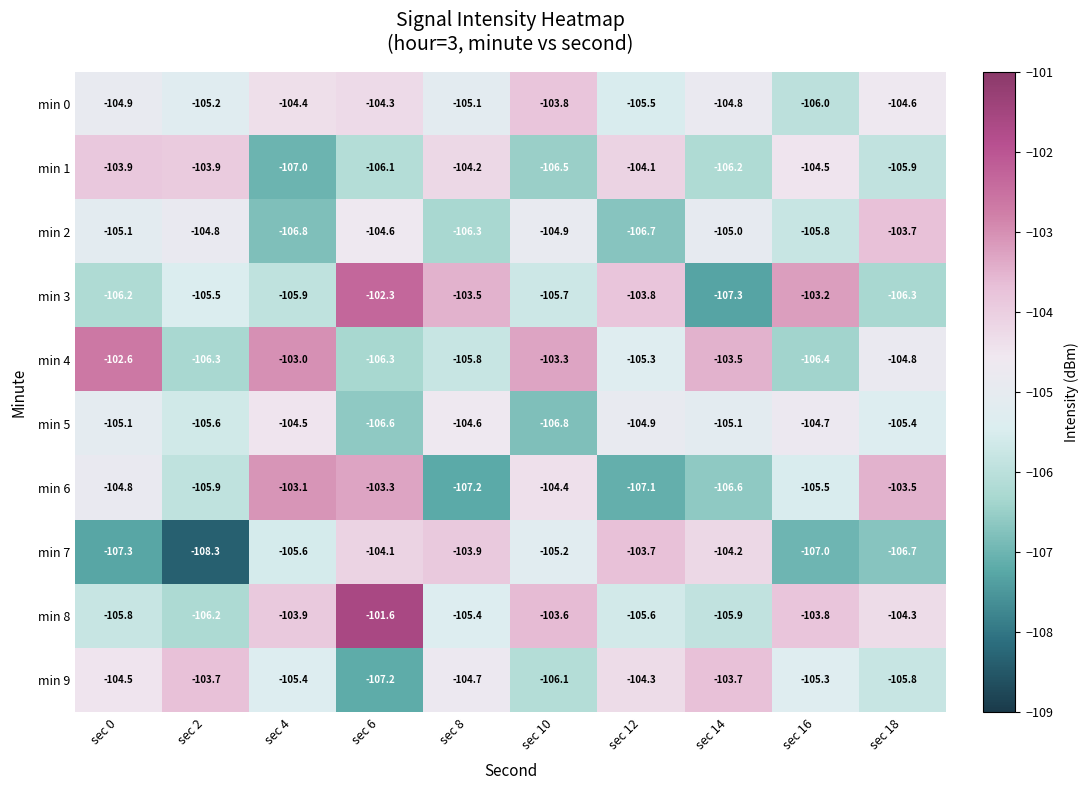

Rank the categories by min 2 value from lowest to highest.

sec 4, sec 12, sec 8, sec 16, sec 0, sec 14, sec 10, sec 2, sec 6, sec 18